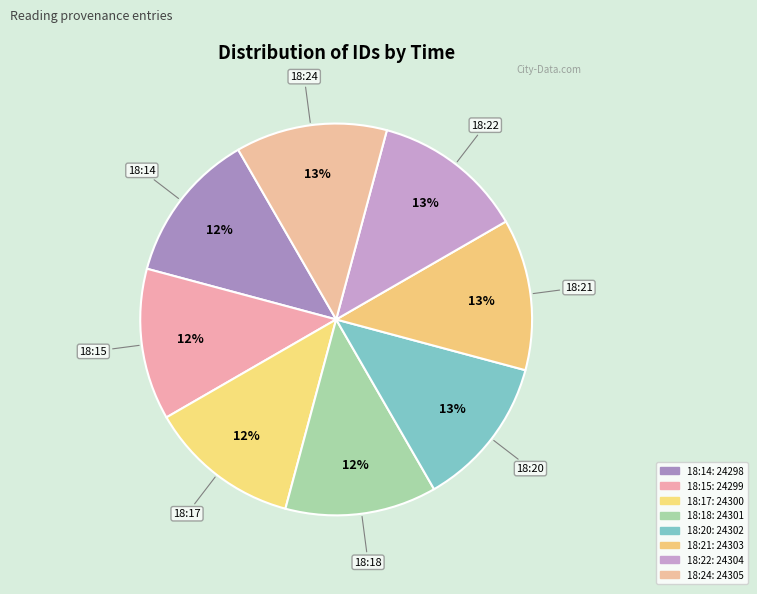

True or false: 18:21 accounts for 3% of the total.

False